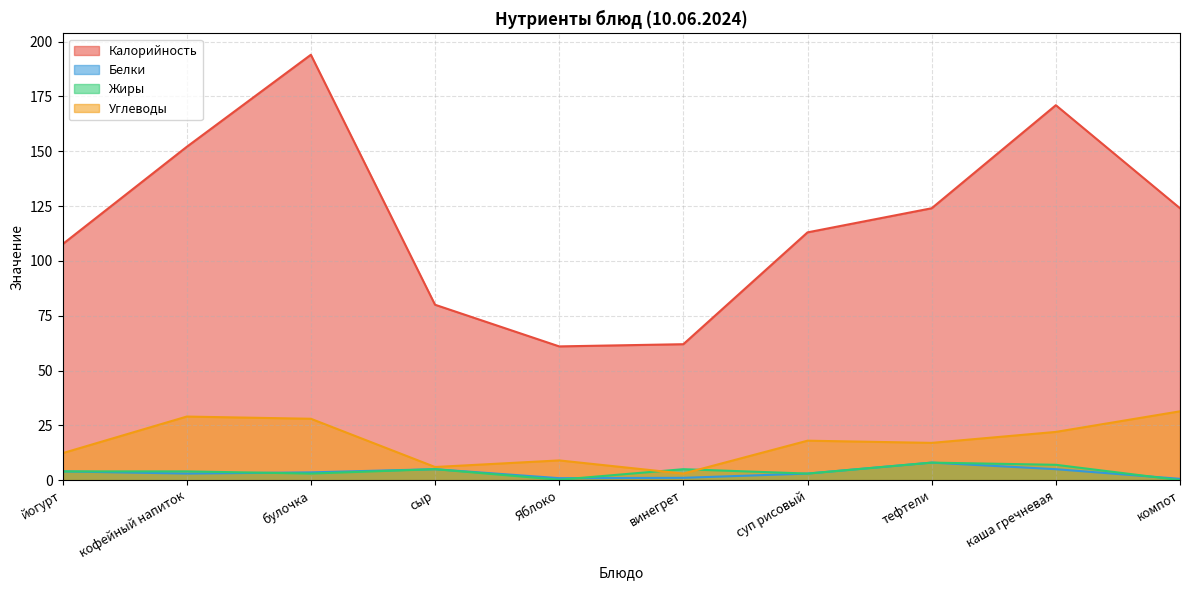

Which series has the widest spread of values?

Калорийность